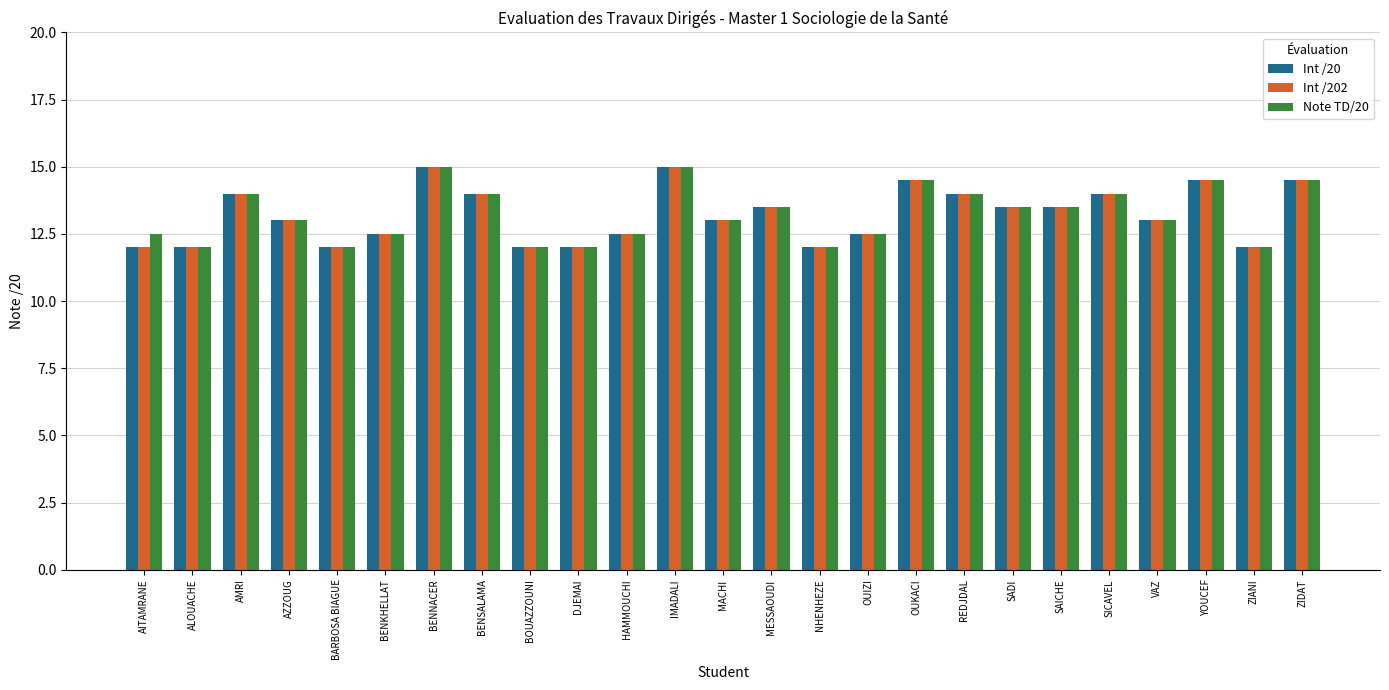

What is the highest value of the Int /20 series?

15.0